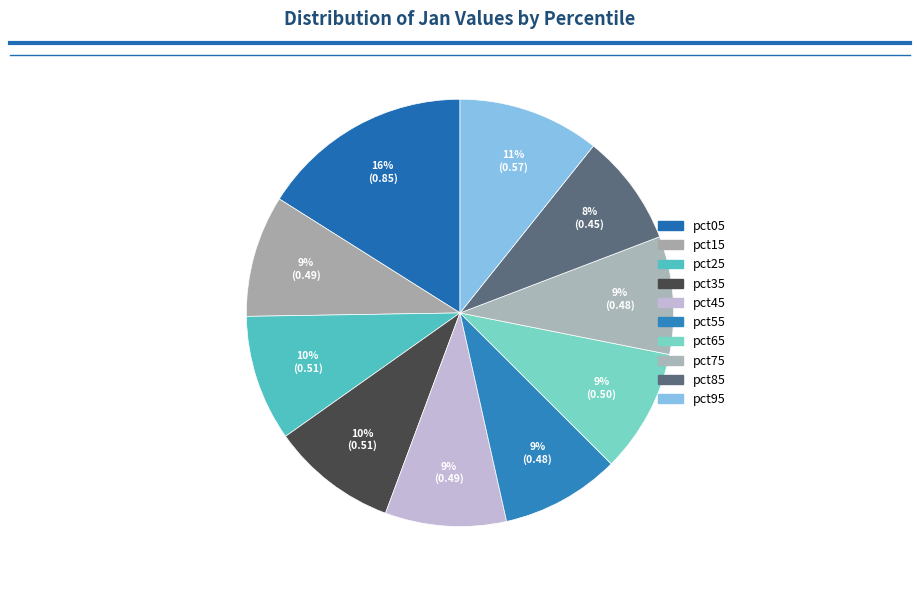

How many slices are in this pie chart?

10